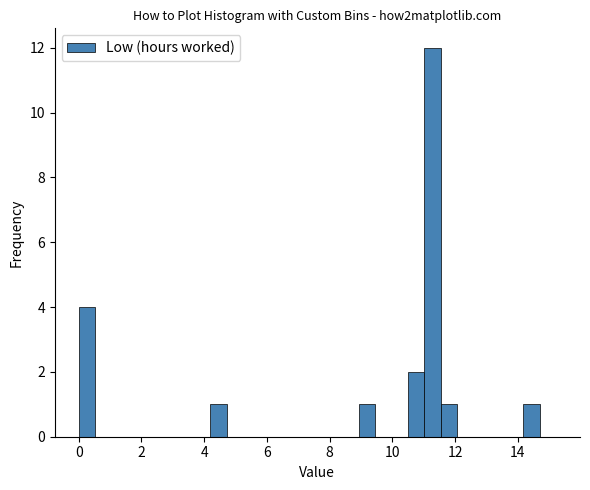

Read against the x-axis, roughly where is the centre of the tallest bar?

11.2